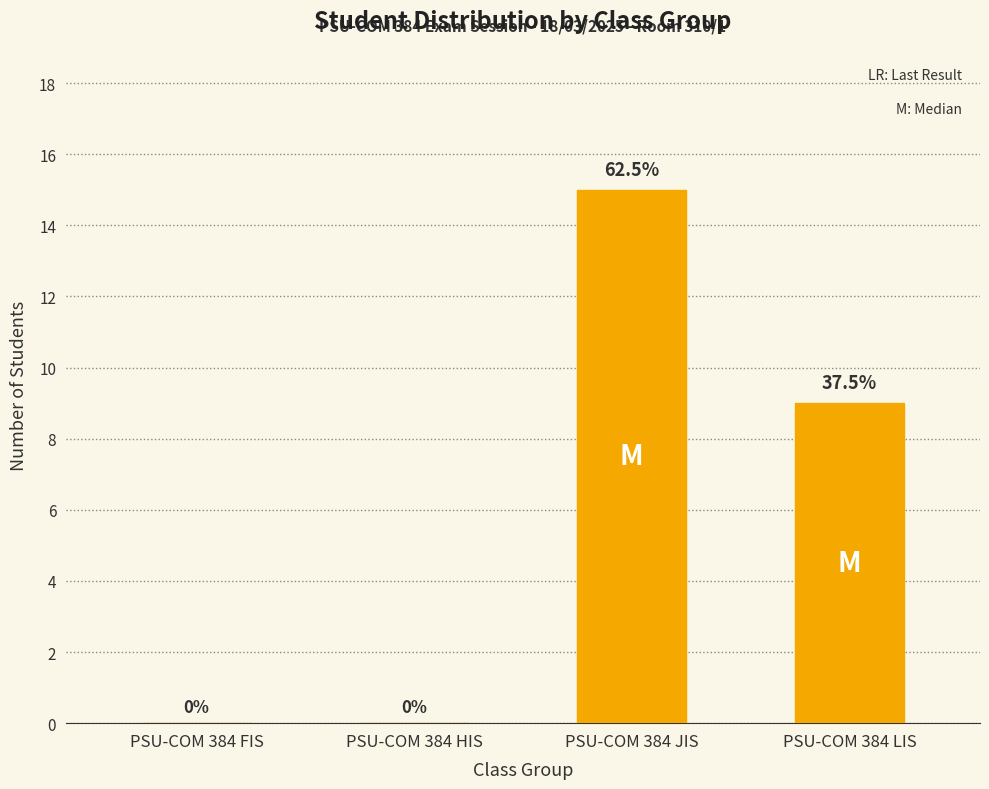

Reading right to left, list all the values displayed in this chart.

9	15	0	0